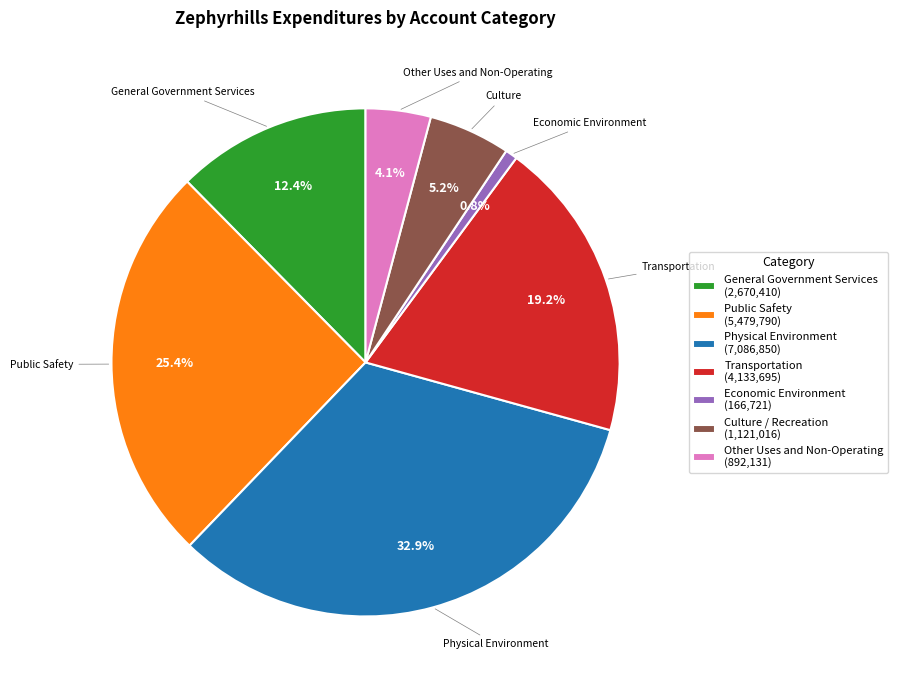

Rank the categories by value from highest to lowest.

Physical Environment, Public Safety, Transportation, General Government Services, Culture / Recreation, Other Uses and Non-Operating, Economic Environment